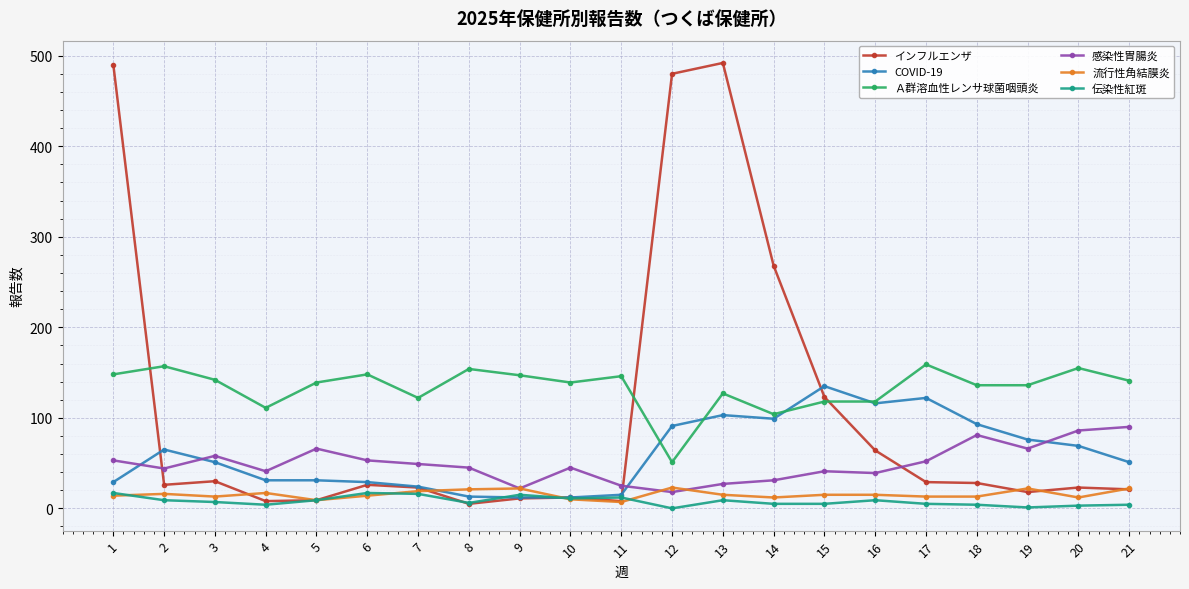

At which category does Ａ群溶血性レンサ球菌咽頭炎 reach its first local valley?

4